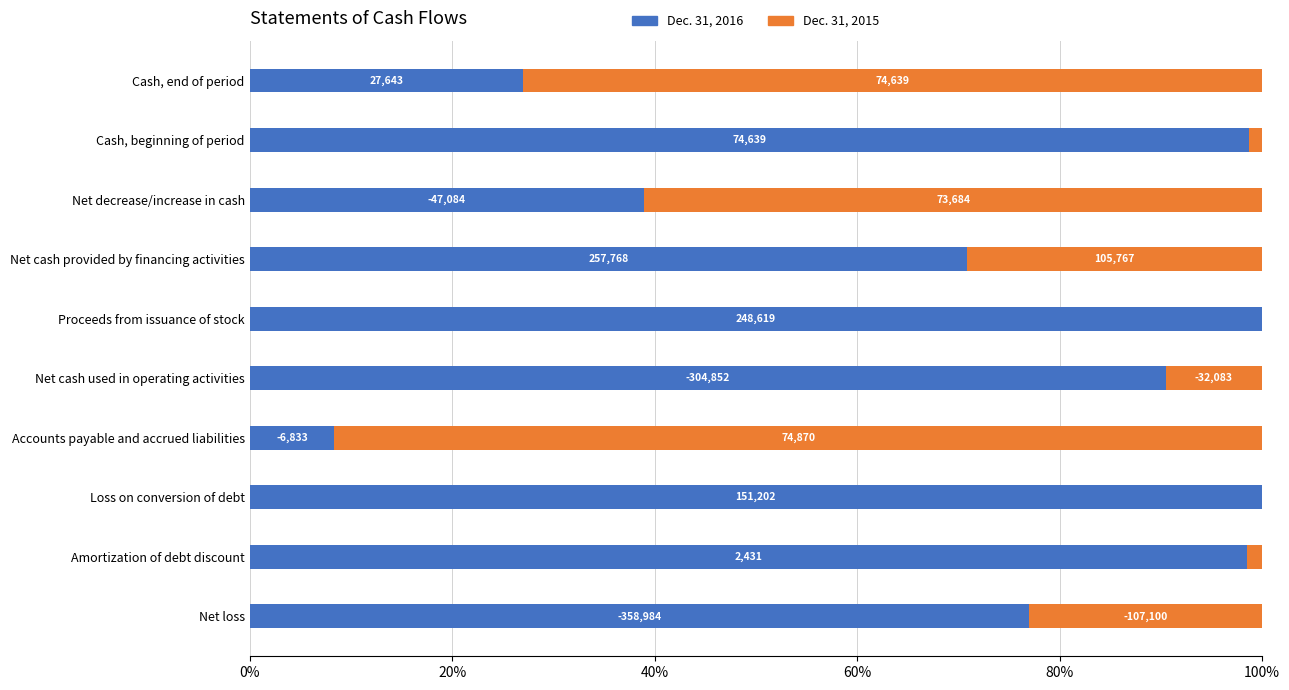

What are all the series names shown in the legend?

Dec. 31, 2016, Dec. 31, 2015